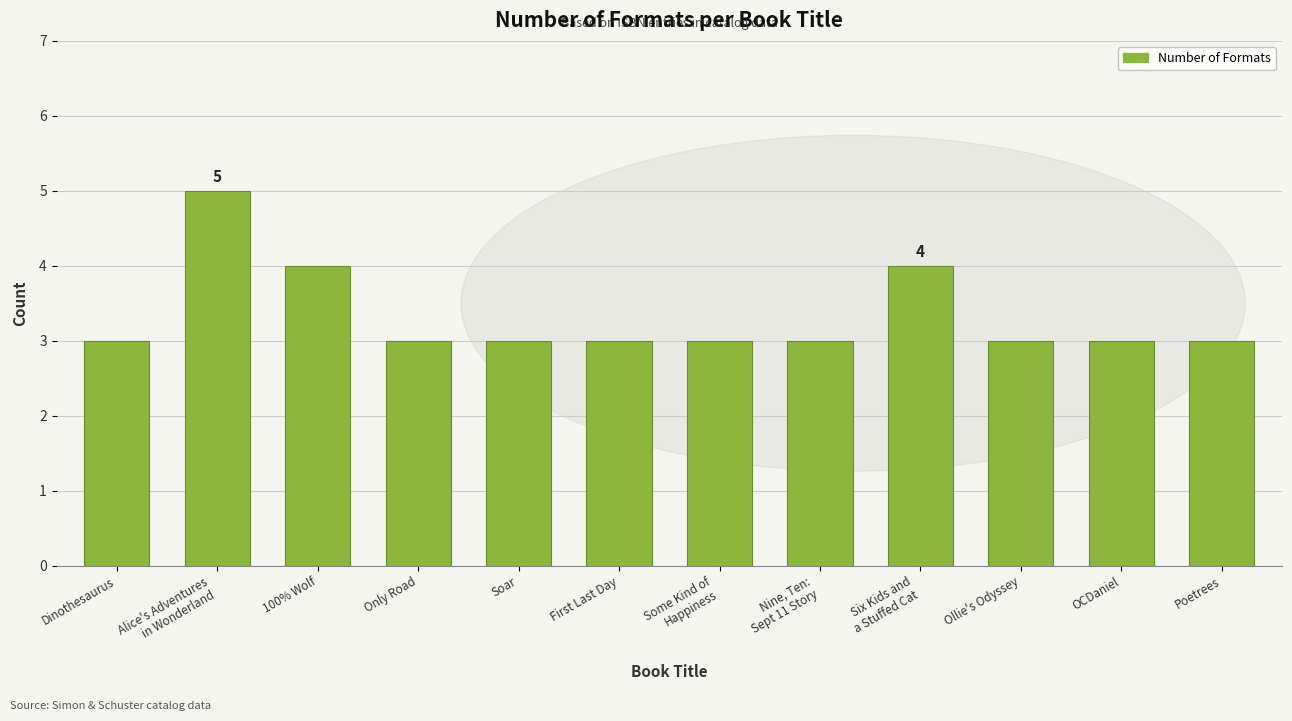

What is the ratio of the value at Soar to the value at Only Road?

1.0